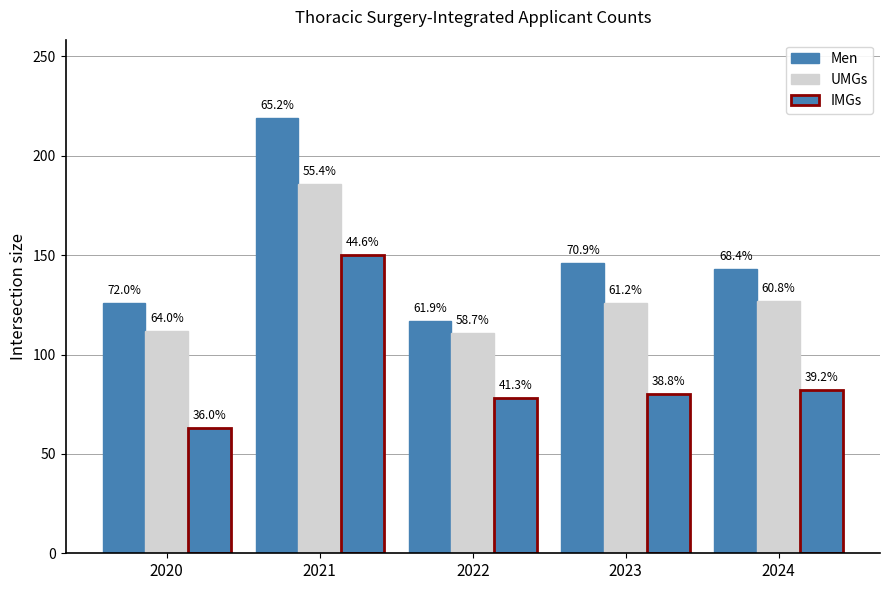

What value does the IMGs series have at 2022, to the nearest 5?

80